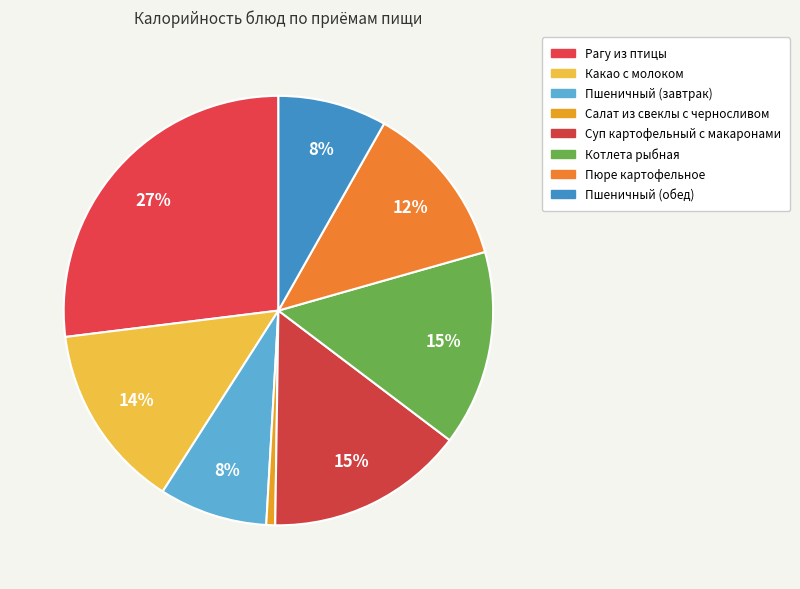

How many segments does this pie chart have?

8